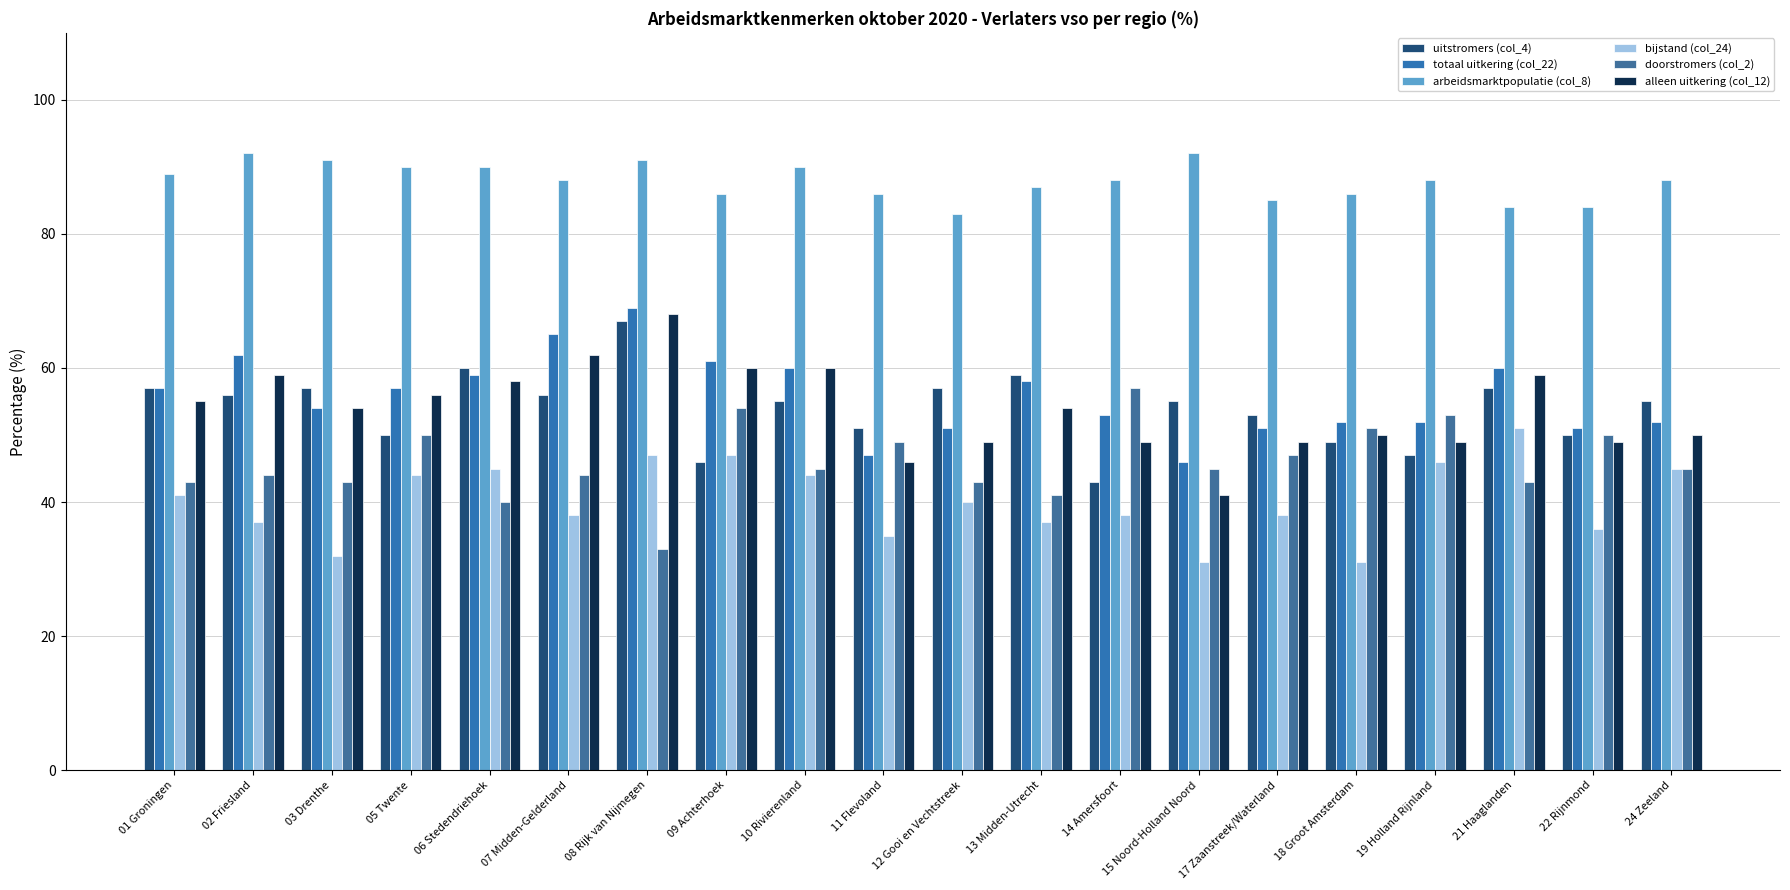

What is the average value of the bijstand (col_24) series?

40